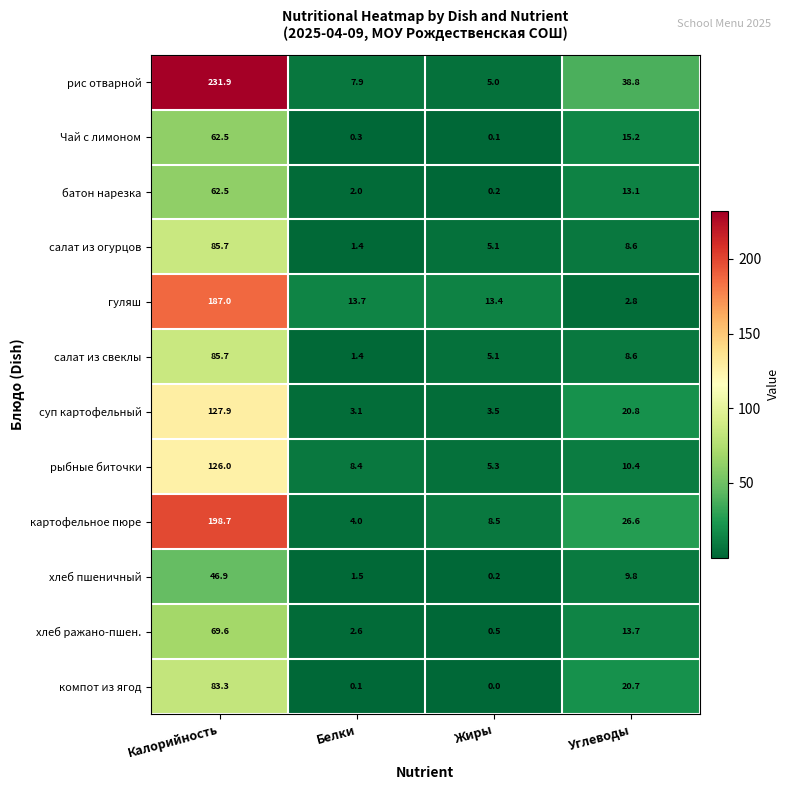

Which series changed the most between Калорийность and Жиры?

рис отварной